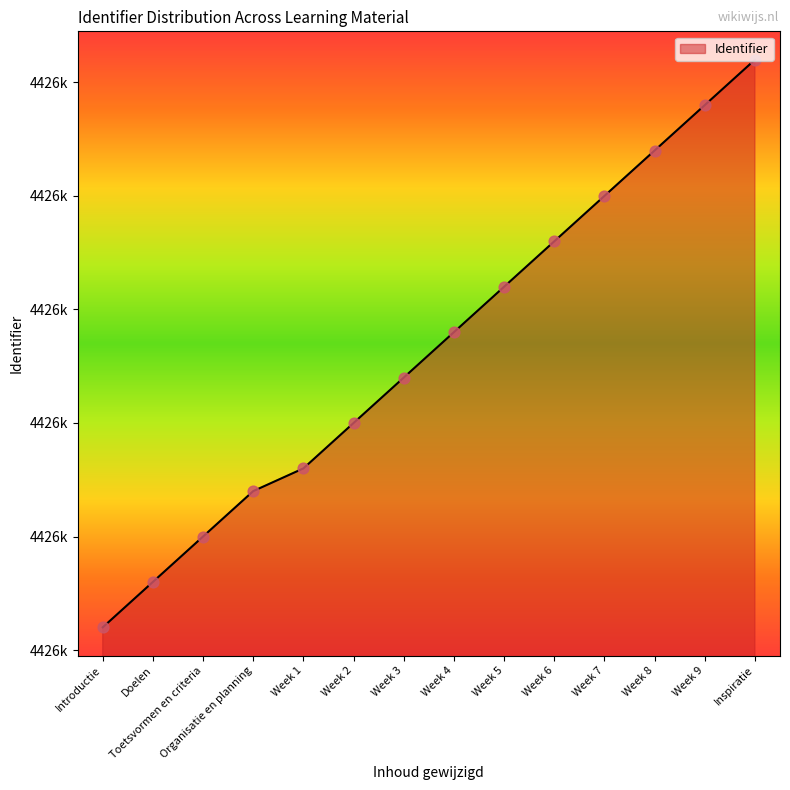

What is the change in value from Doelen to Week 7?

+17